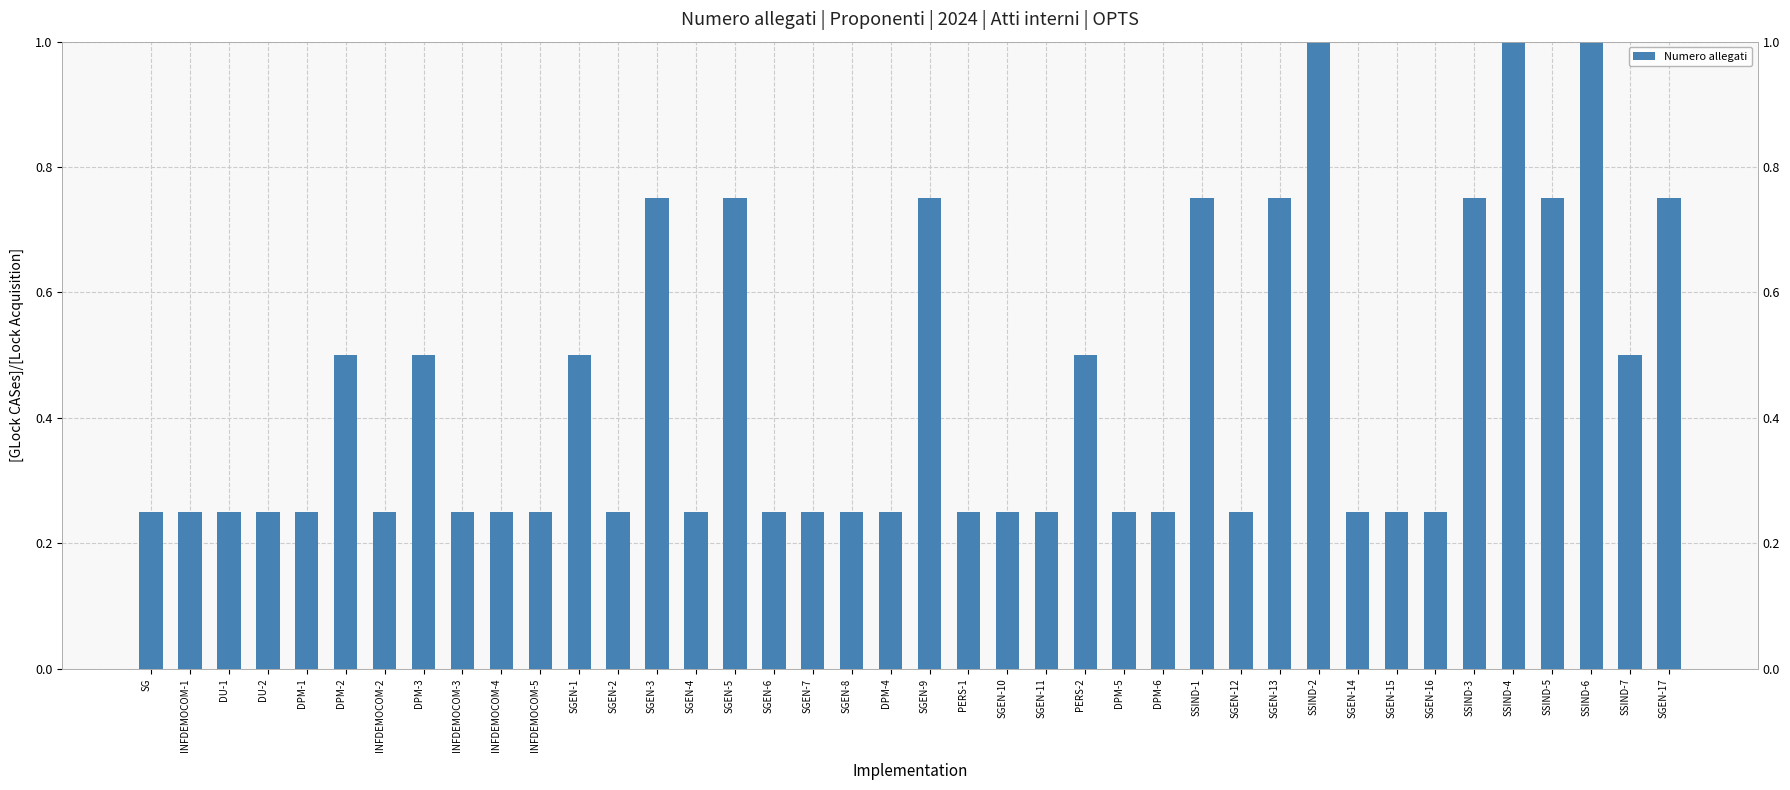

Does the chart contain stacked bars?

No